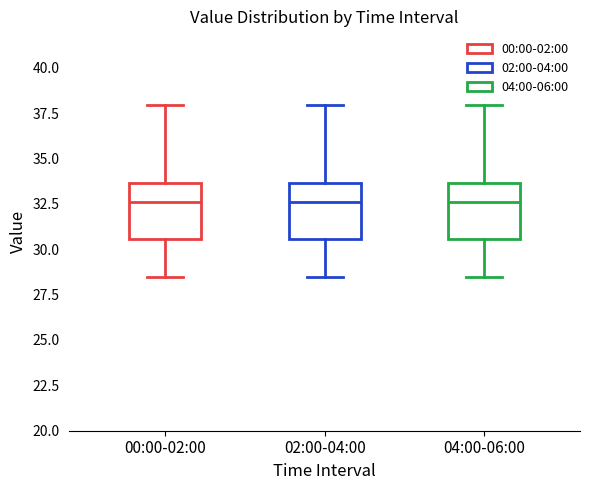

Reading left to right, read every box against the y-axis: the position of its median line, the range the box covers, and the ends of its whiskers. The values are not printed on the chart, so give them approximately, as read against the axis.

00:00-02:00: median 32.5, box 30.5 to 33.5, whiskers 28.5 to 38.0
02:00-04:00: median 32.5, box 30.5 to 33.5, whiskers 28.5 to 38.0
04:00-06:00: median 32.5, box 30.5 to 33.5, whiskers 28.5 to 38.0